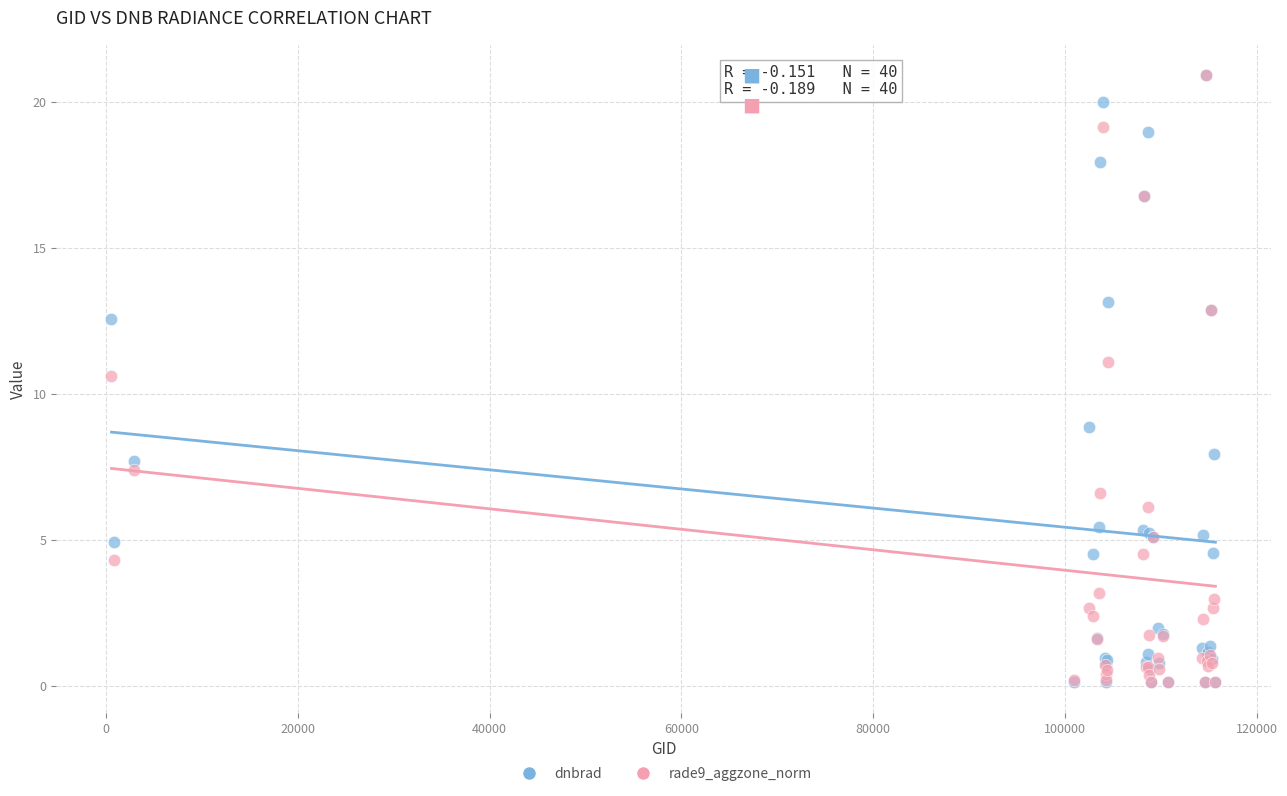

What are all the series names shown in the legend?

dnbrad, rade9_aggzone_norm